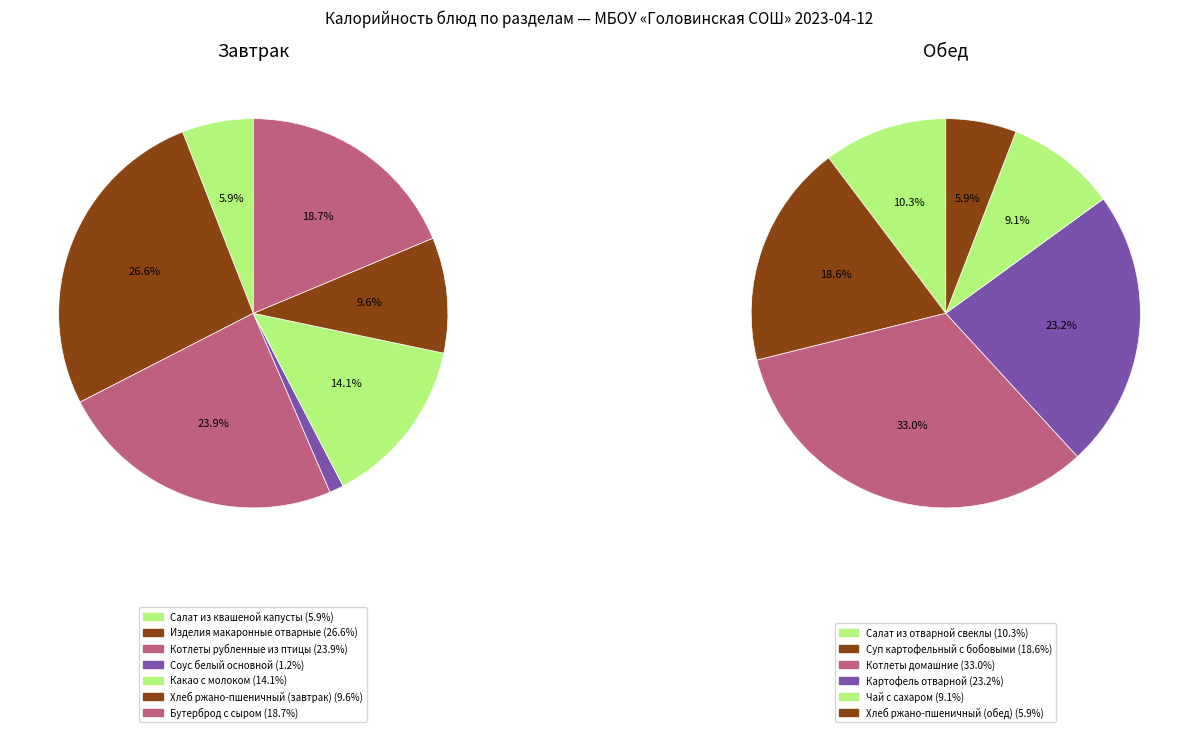

Do 3 and Обед together represent more than half of the pie?

No